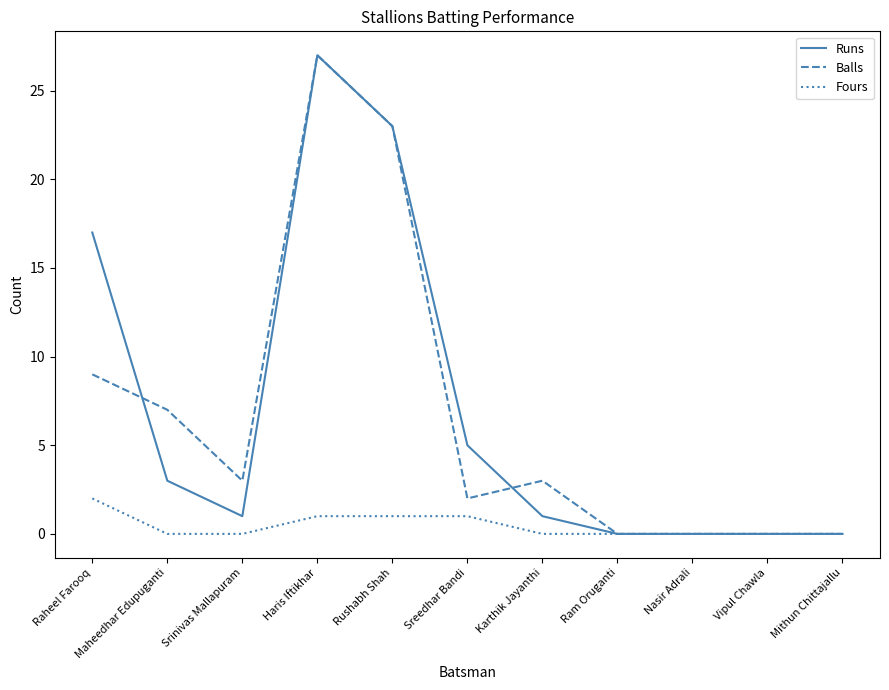

Is this an area chart (filled region under the line)?

No